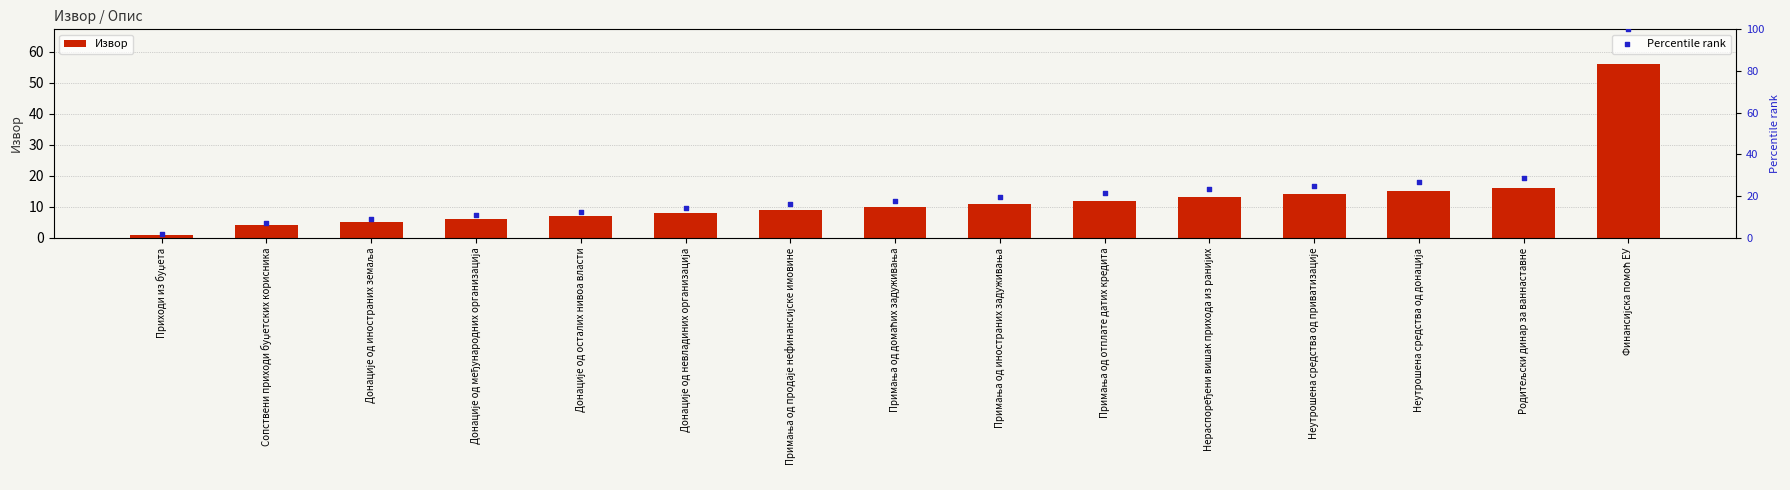

Is the value of Percentile rank at Сопствени приходи буџетских корисника greater than the value of Извор at Примања од иностраних задуживања?

No